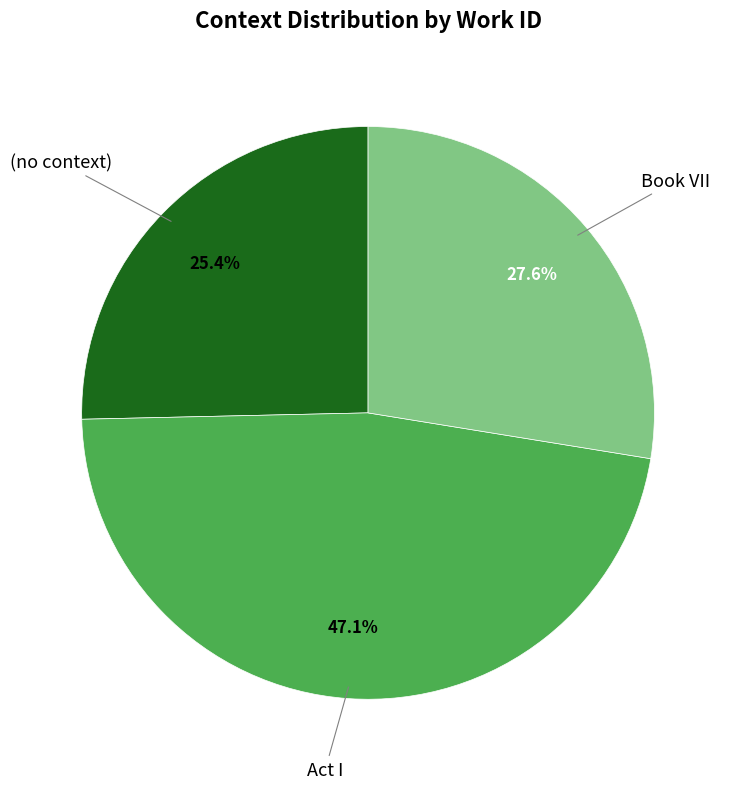

Does any single category account for the majority?

No